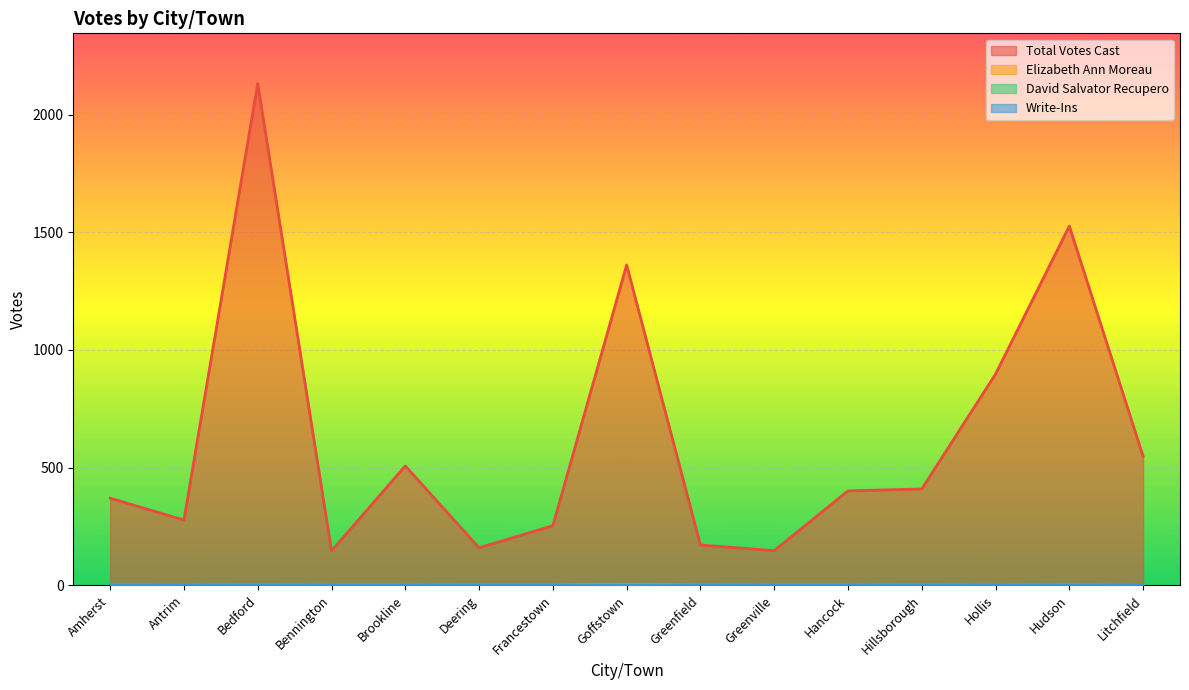

At which label does Write-Ins first exceed 1?

Litchfield